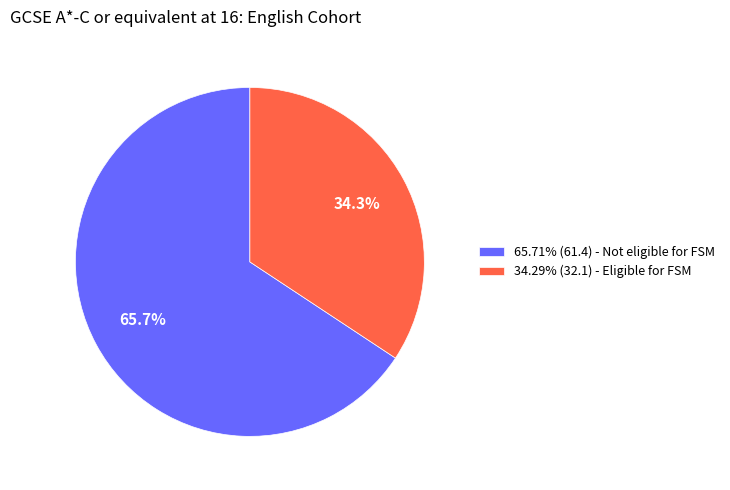

What is the total percentage of 34.29% (32.1) - Eligible for FSM and 65.71% (61.4) - Not eligible for FSM?

100.0%